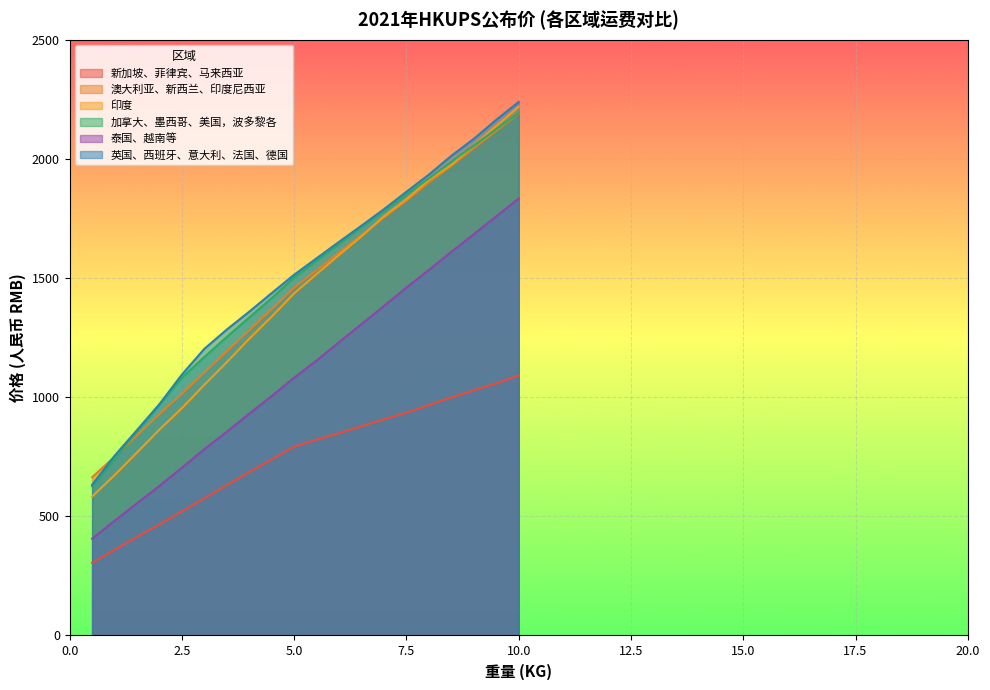

How many values in the 新加坡、菲律宾、马来西亚 series are below 822?

10